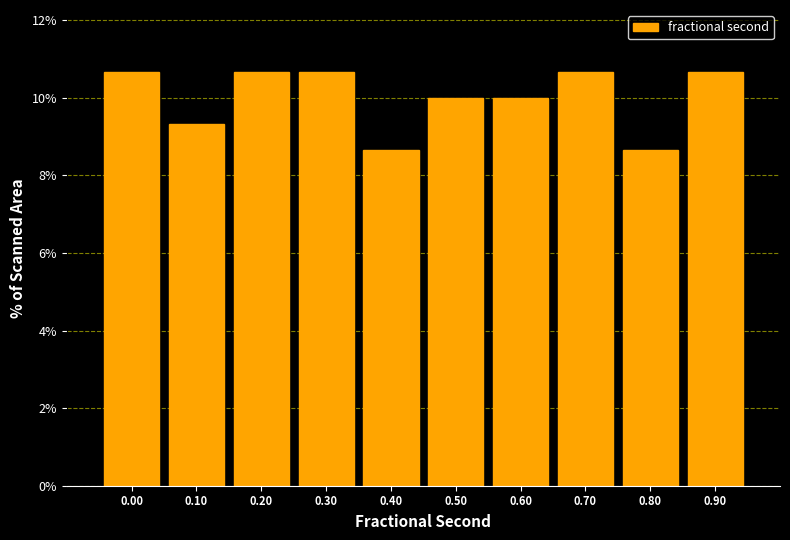

Reading left to right, extract all data points from this chart.

10.7	9.3	10.7	10.7	8.7	10.0	10.0	10.7	8.7	10.7